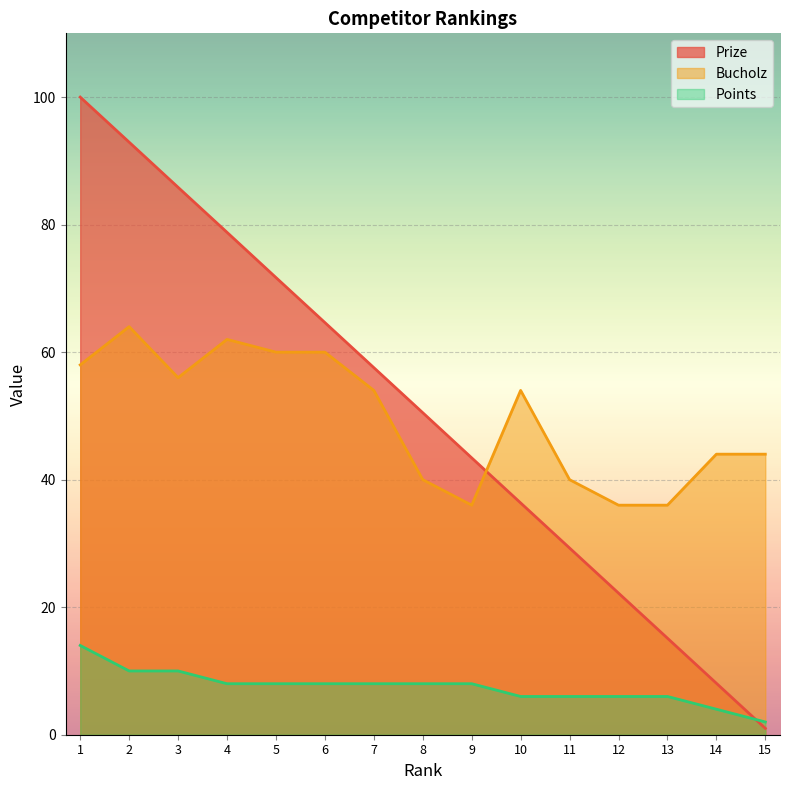

What is the sum of all Bucholz values?

744.0